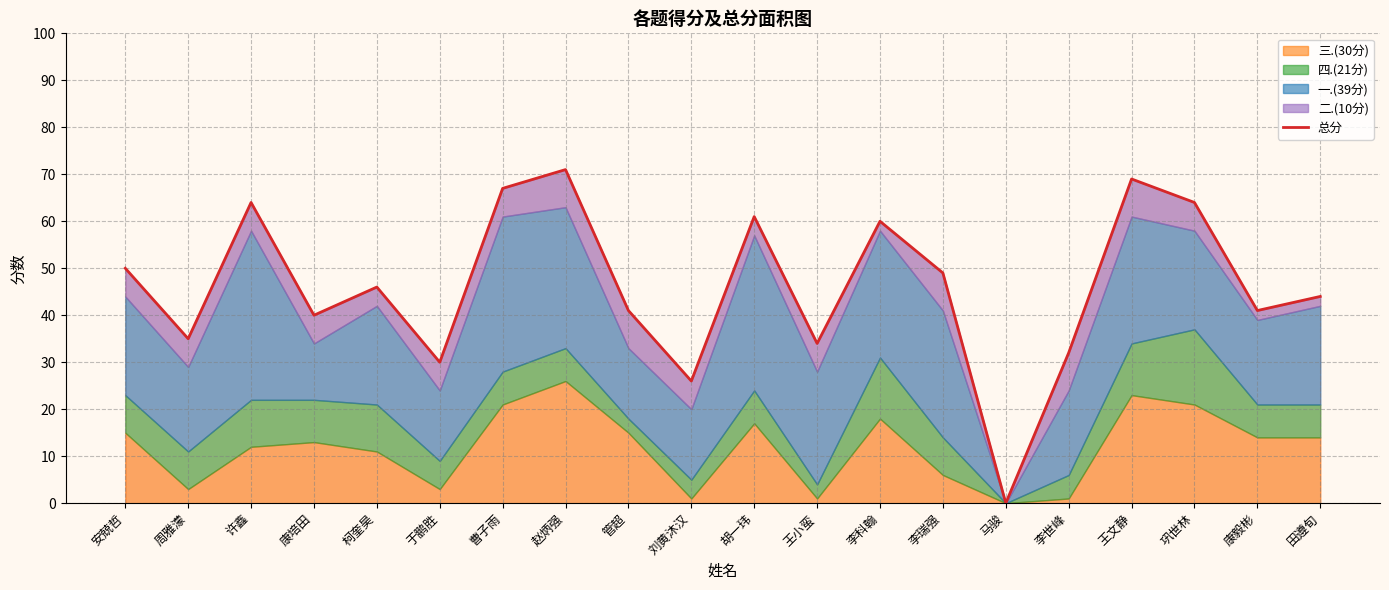

How many positive values are there?

19